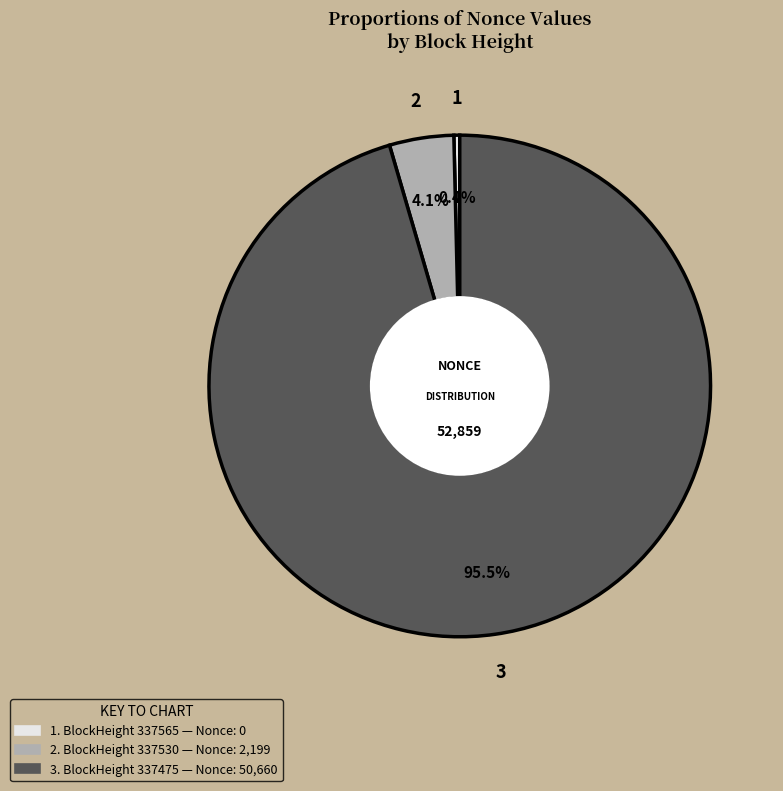

Is there a majority slice in this chart?

Yes